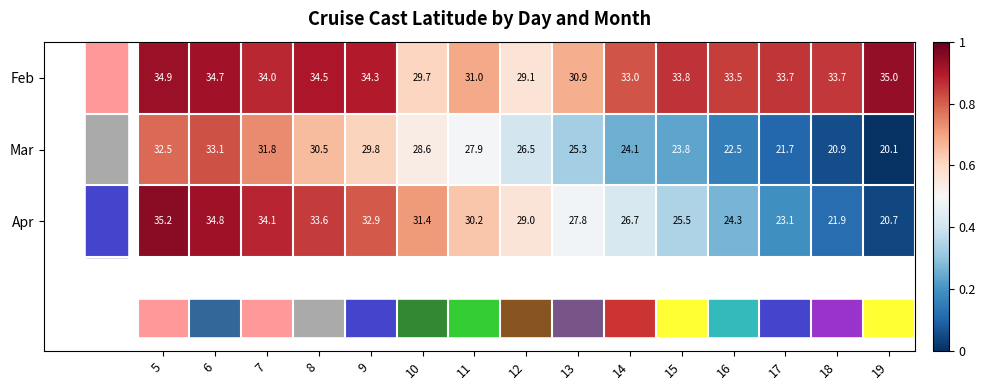

Between 13 and 16, which series saw the biggest shift?

Apr